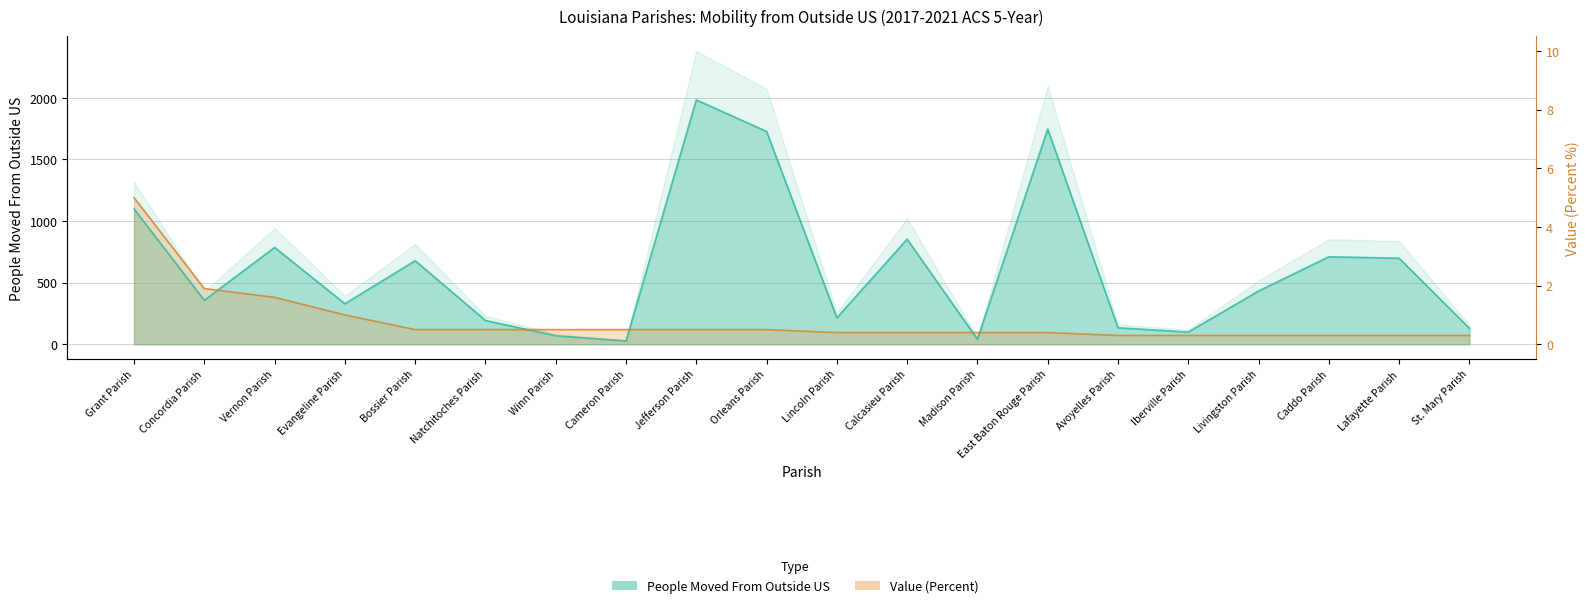

What is the sum of the Value (Percent) values at Orleans Parish and Jefferson Parish?

238.0